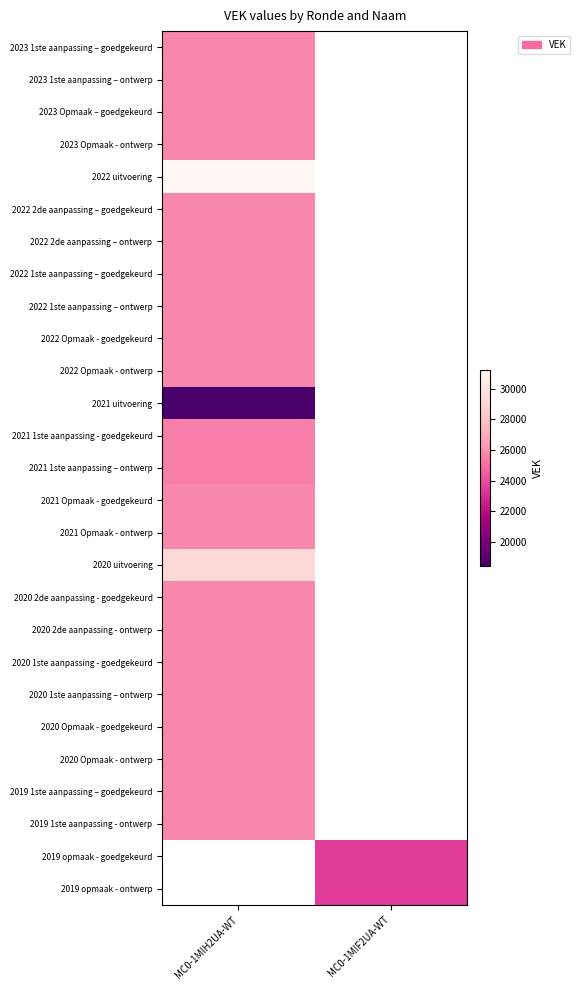

At which category does the chart reach its minimum across all series?

MC0-1MIH2UA-WT